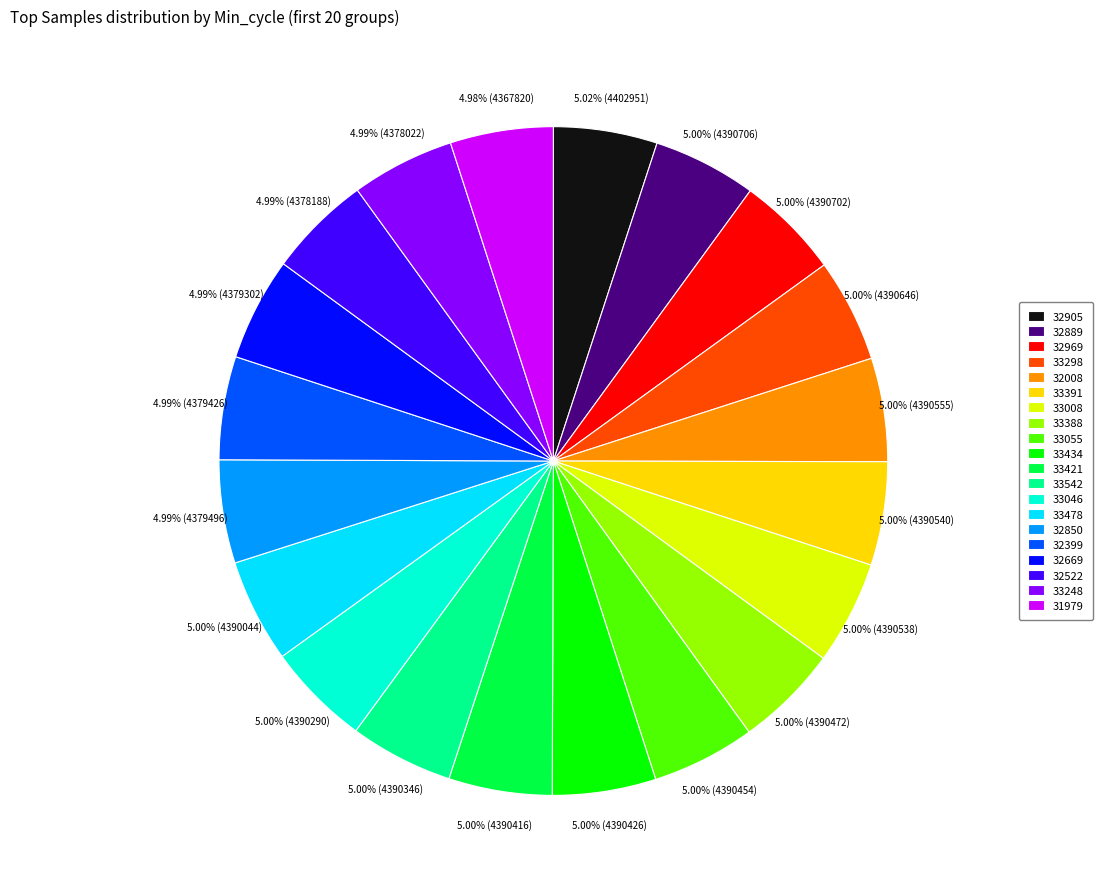

What percentage is the 33542 slice, to the nearest percent?

5%